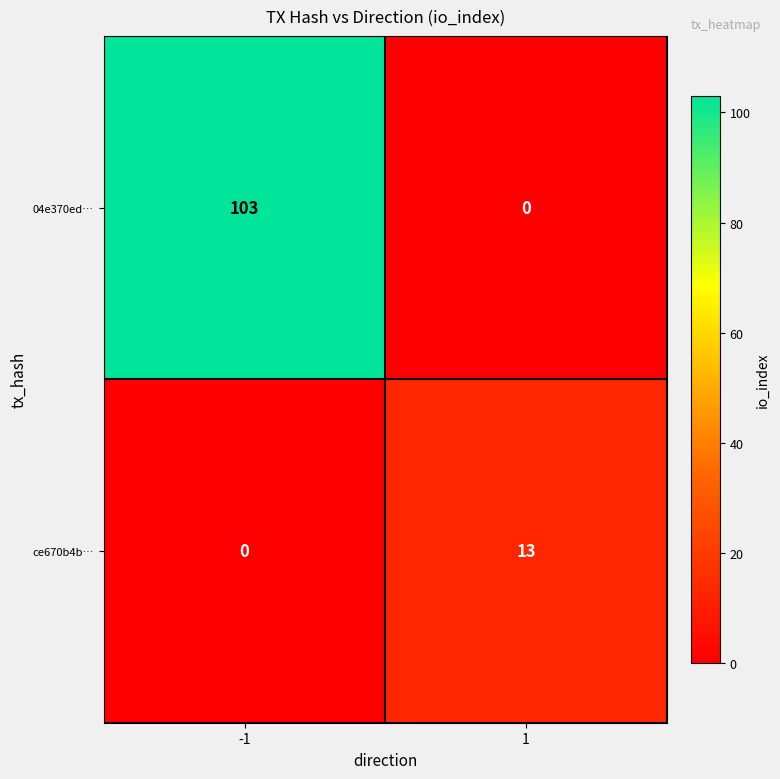

What is the total value across all series at 1?

13